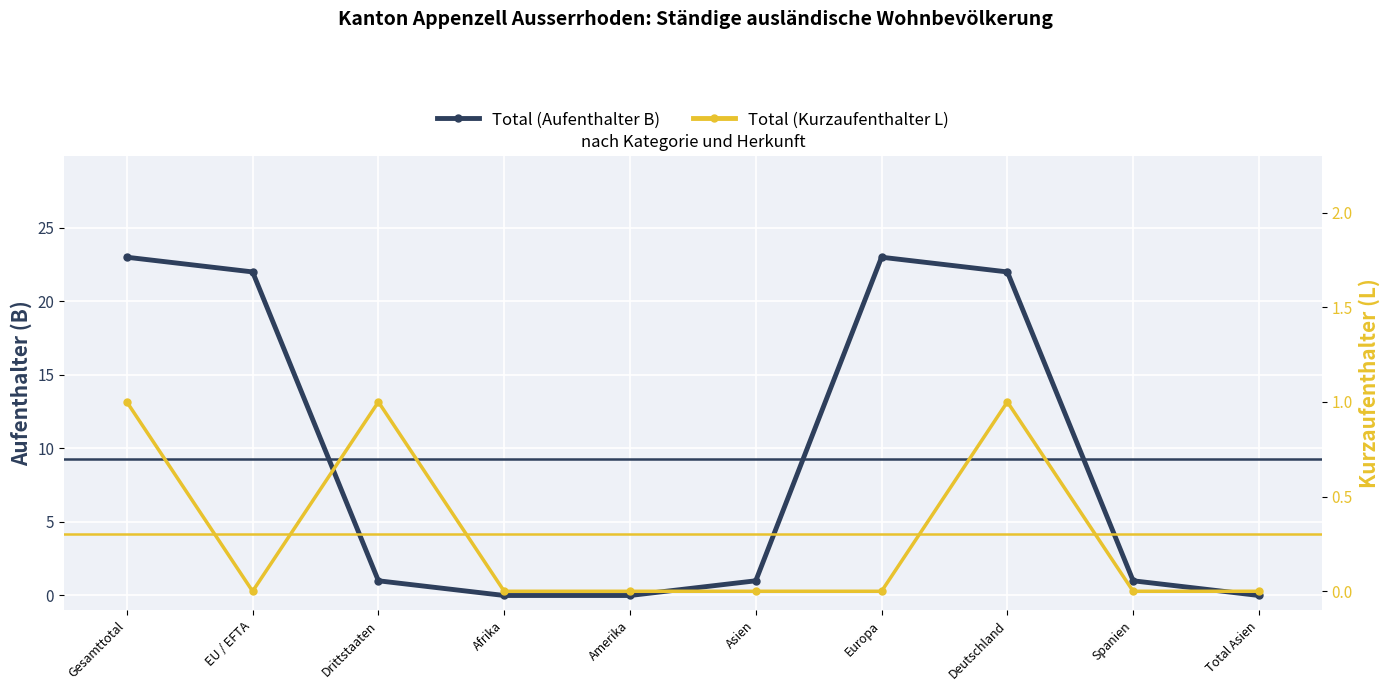

At how many categories does at least one series exceed 11?

4